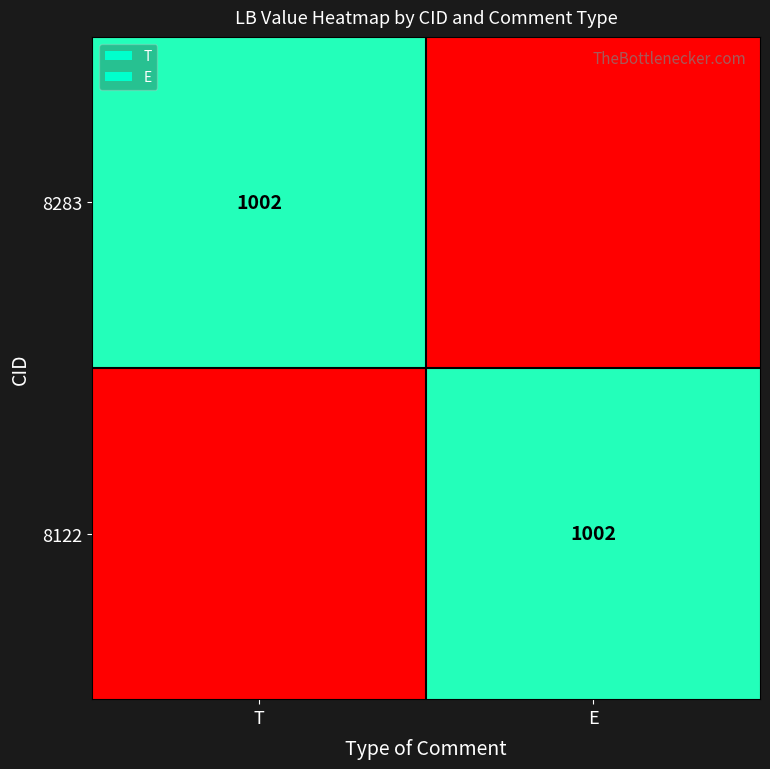

Which has a higher value, E or T?

T